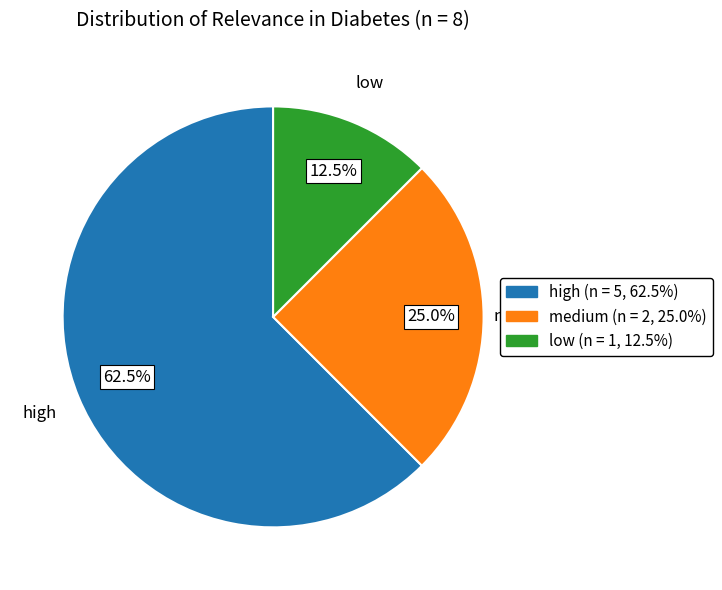

What portion of the pie excludes high?

37.5%